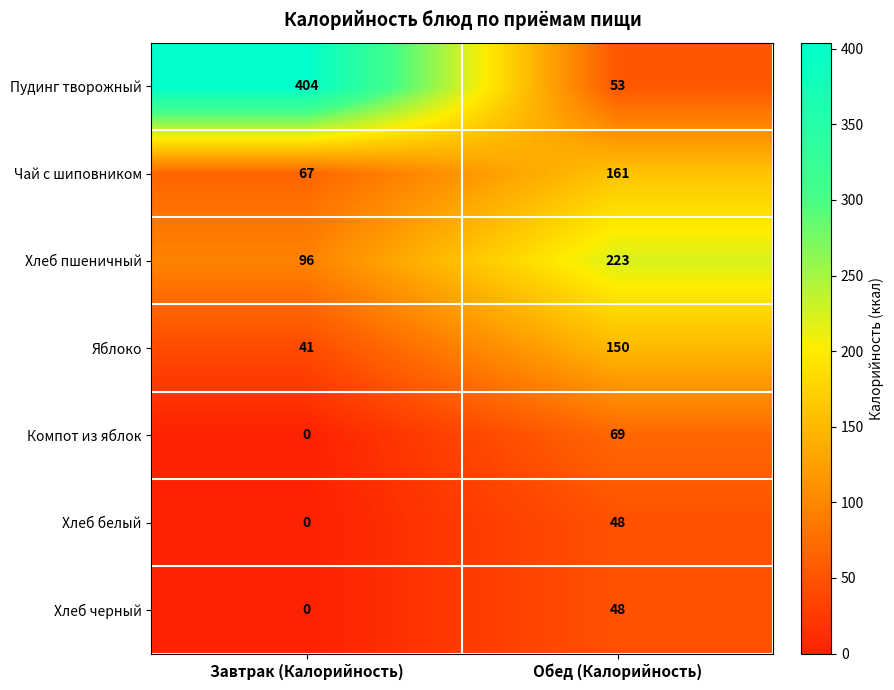

Reading left to right, extract all data points from this chart.

Пудинг творожный: Завтрак (Калорийность)=404	Обед (Калорийность)=53
Чай с шиповником: Завтрак (Калорийность)=67	Обед (Калорийность)=161
Хлеб пшеничный: Завтрак (Калорийность)=96	Обед (Калорийность)=223
Яблоко: Завтрак (Калорийность)=41	Обед (Калорийность)=150
Компот из яблок: Завтрак (Калорийность)=0	Обед (Калорийность)=69
Хлеб белый: Завтрак (Калорийность)=0	Обед (Калорийность)=48
Хлеб черный: Завтрак (Калорийность)=0	Обед (Калорийность)=48